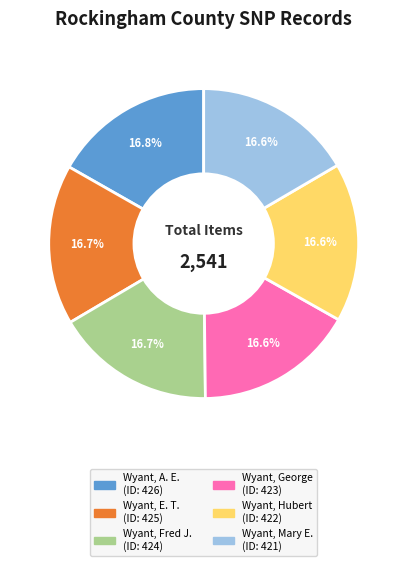

Is it true that Wyant, A. E. is 22% of the pie?

False